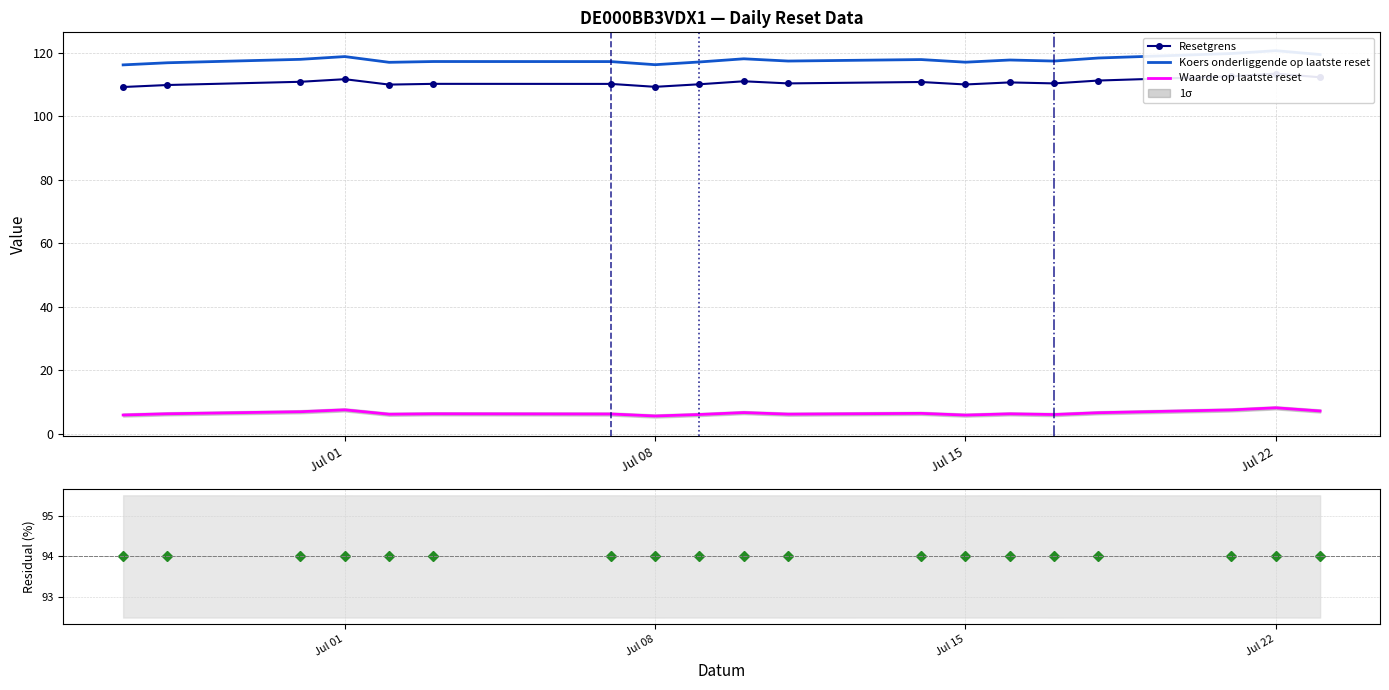

What is the sum of all Koers onderliggende op laatste reset values?

2239.6